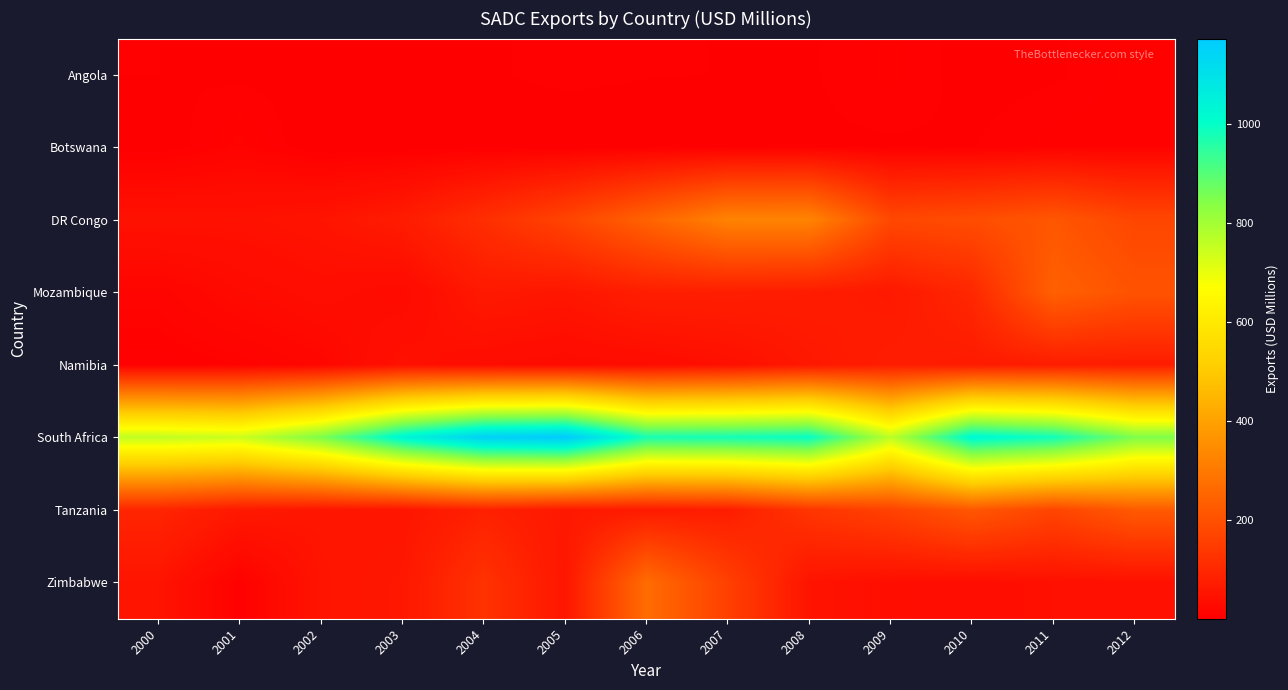

Reading right to left, what are all the values shown in this chart?

Angola: 2012=8.7	2011=4.3	2010=3.2	2009=8.4	2008=4.5	2007=5.0	2006=5.2	2005=5.9	2004=4.6	2003=1.8	2002=3.6	2001=4.0	2000=5.1
Botswana: 2012=8.3	2011=8.8	2010=4.9	2009=4.3	2008=4.3	2007=3.6	2006=2.9	2005=2.5	2004=2.6	2003=1.2	2002=0.5	2001=10.9	2000=1.3
DR Congo: 2012=174.3	2011=213.8	2010=190.6	2009=178.5	2008=326.0	2007=324.5	2006=245.0	2005=168.0	2004=115.3	2003=69.6	2002=51.2	2001=44.7	2000=45.3
Mozambique: 2012=204.9	2011=238.7	2010=98.4	2009=62.9	2008=71.7	2007=76.4	2006=76.4	2005=56.0	2004=63.2	2003=27.0	2002=35.9	2001=27.2	2000=14.2
Namibia: 2012=72.3	2011=71.9	2010=68.0	2009=74.9	2008=60.2	2007=41.3	2006=31.8	2005=28.0	2004=32.8	2003=43.9	2002=18.3	2001=9.5	2000=5.3
South Africa: 2012=849.0	2011=984.3	2010=1025.6	2009=762.4	2008=996.2	2007=981.0	2006=975.5	2005=1172.4	2004=1150.7	2003=1033.9	2002=851.1	2001=741.9	2000=757.7
Tanzania: 2012=222.4	2011=171.7	2010=215.4	2009=163.8	2008=132.5	2007=72.5	2006=66.4	2005=61.1	2004=82.2	2003=53.1	2002=54.3	2001=62.9	2000=92.6
Zimbabwe: 2012=42.5	2011=41.8	2010=35.1	2009=37.8	2008=49.8	2007=158.5	2006=267.8	2005=55.4	2004=125.4	2003=58.6	2002=52.3	2001=6.1	2000=51.3